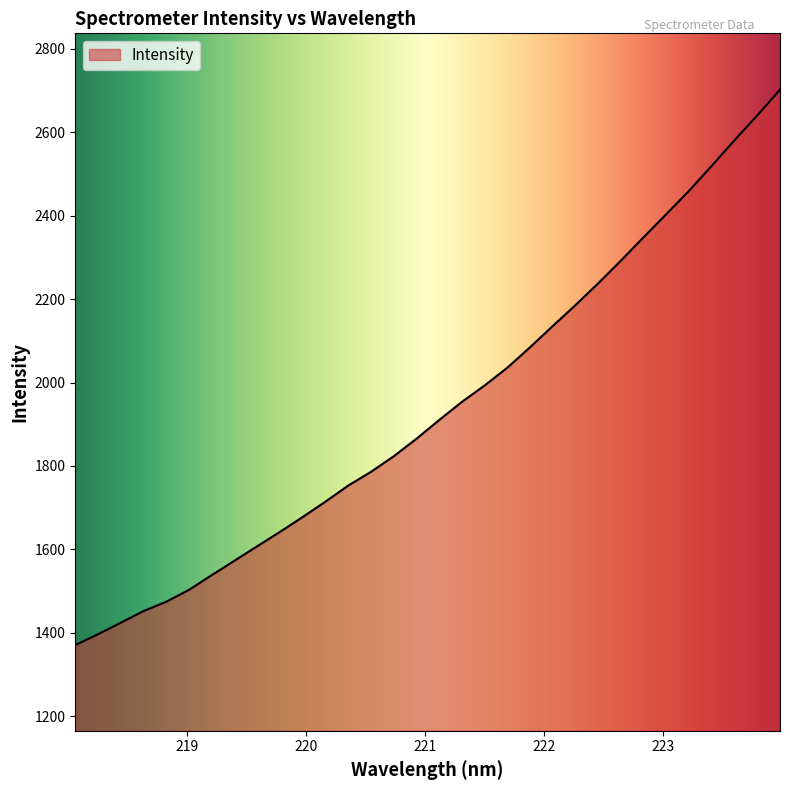

What is the smallest value displayed?

1370.4